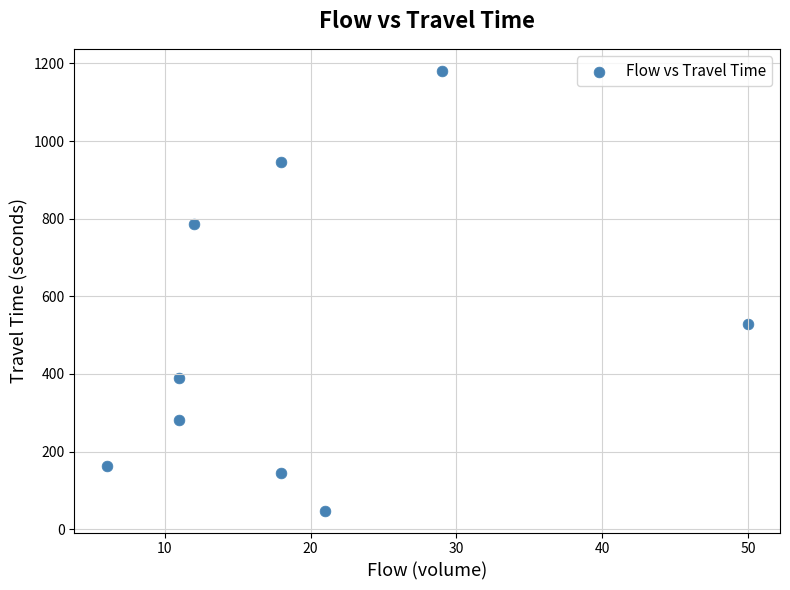

What is the range of Y values (max minus min)?

1133